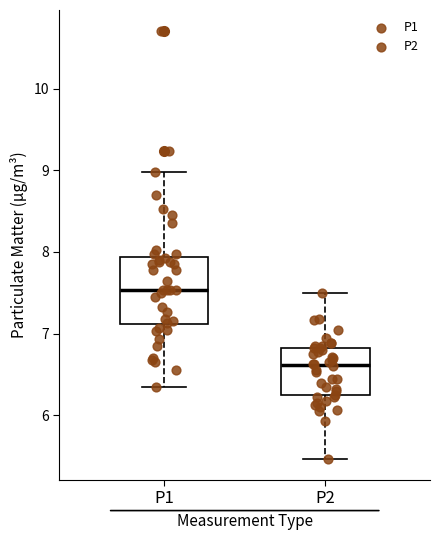

Which box's median line is the lowest?

P2